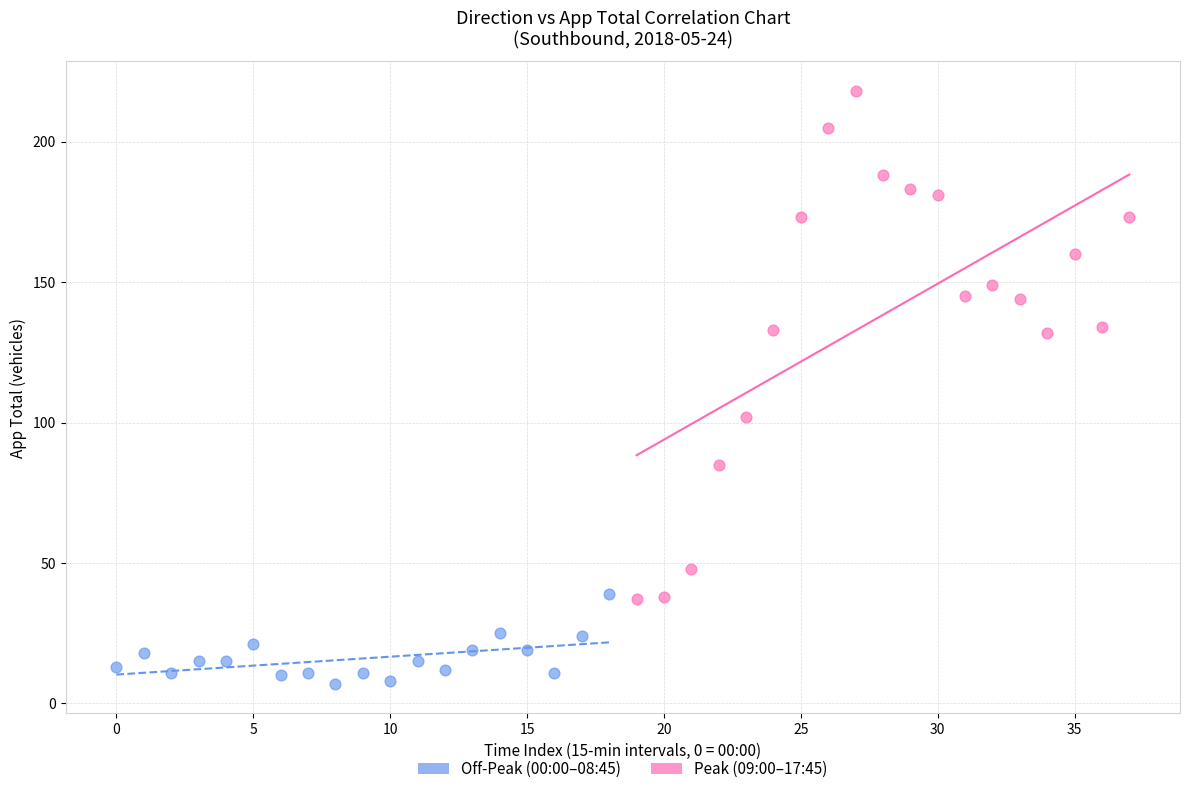

Which series contains the highest Y value?

Peak (09:00–17:45)